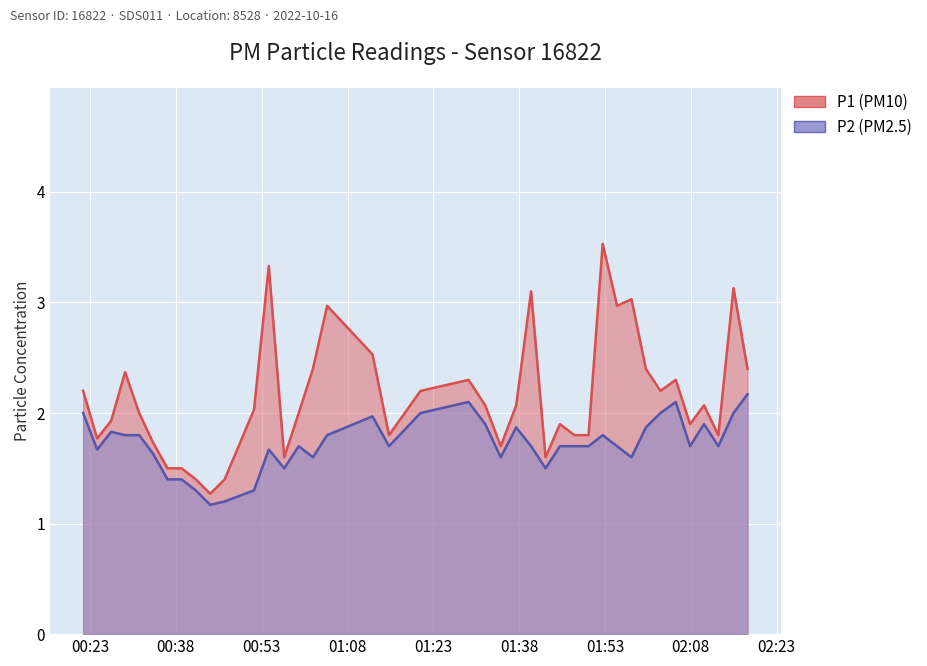

True or false: P2 has a value of 2.3 at 2022-10-16T00:56:56.

False